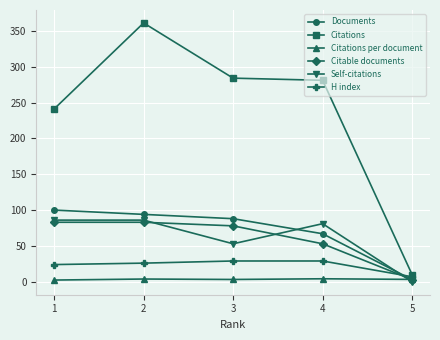

What is the total value across all series at 2?

653.8